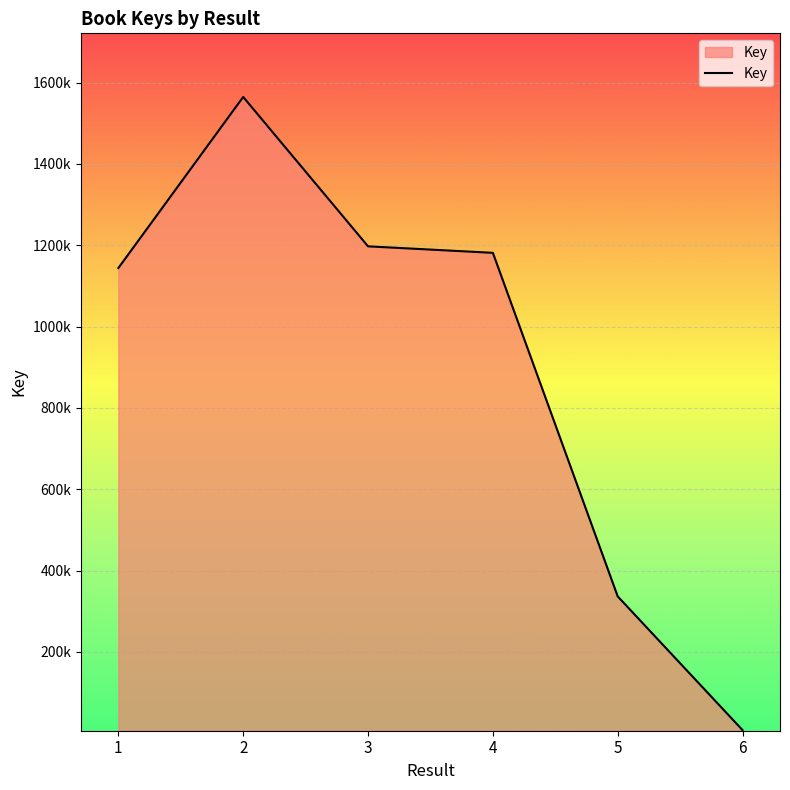

Is this an area chart (filled region under the line)?

Yes